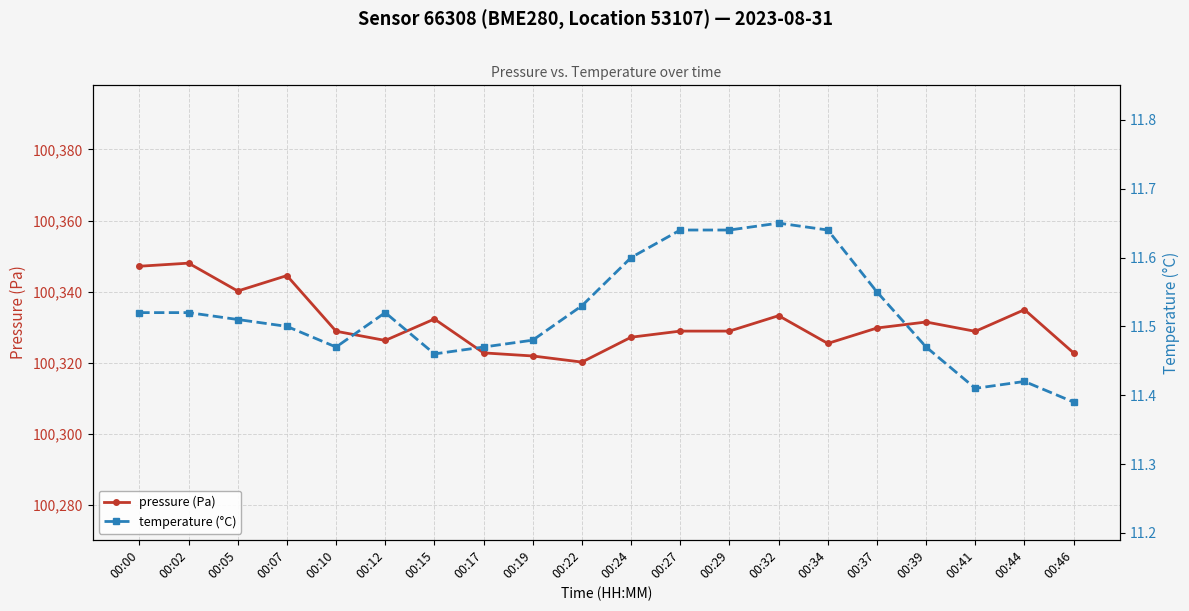

What is the minimum value for pressure (Pa)?

100320.2